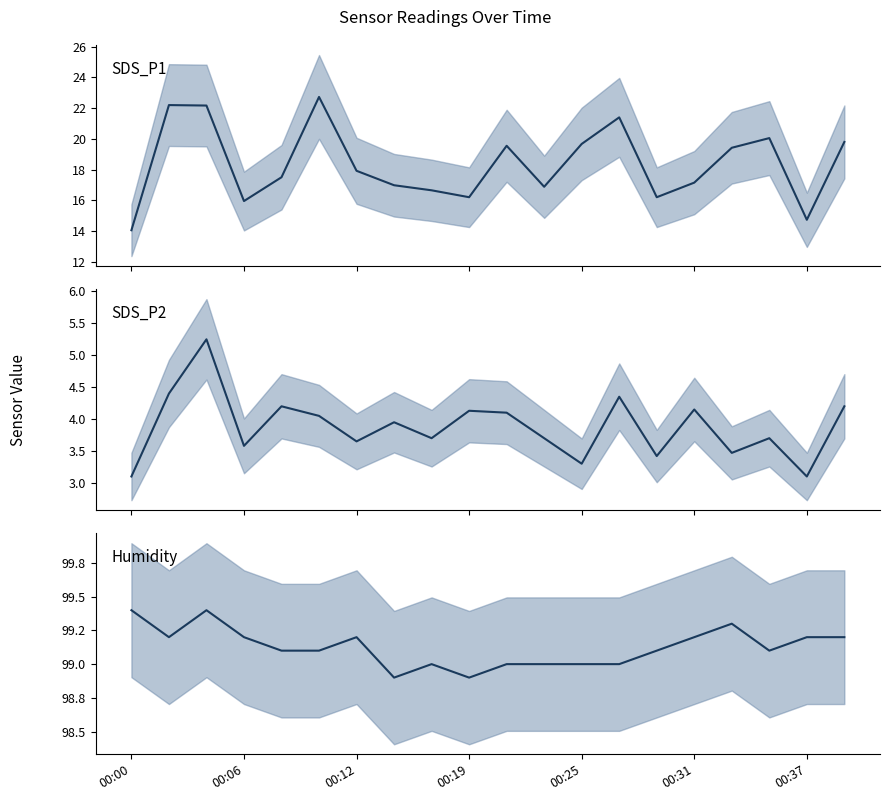

How many interior local valleys does the Humidity median series have?

4